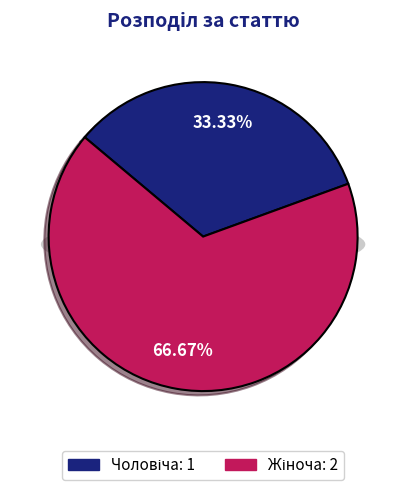

To the nearest percent, what is the difference between the largest and smallest slice percentages?

33%